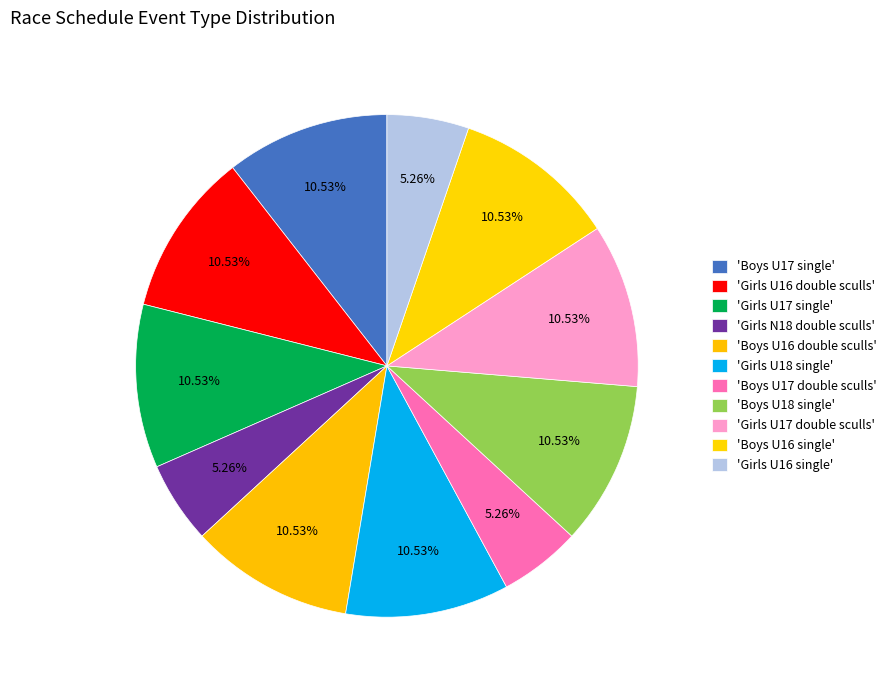

Count the number of slices in the pie.

11